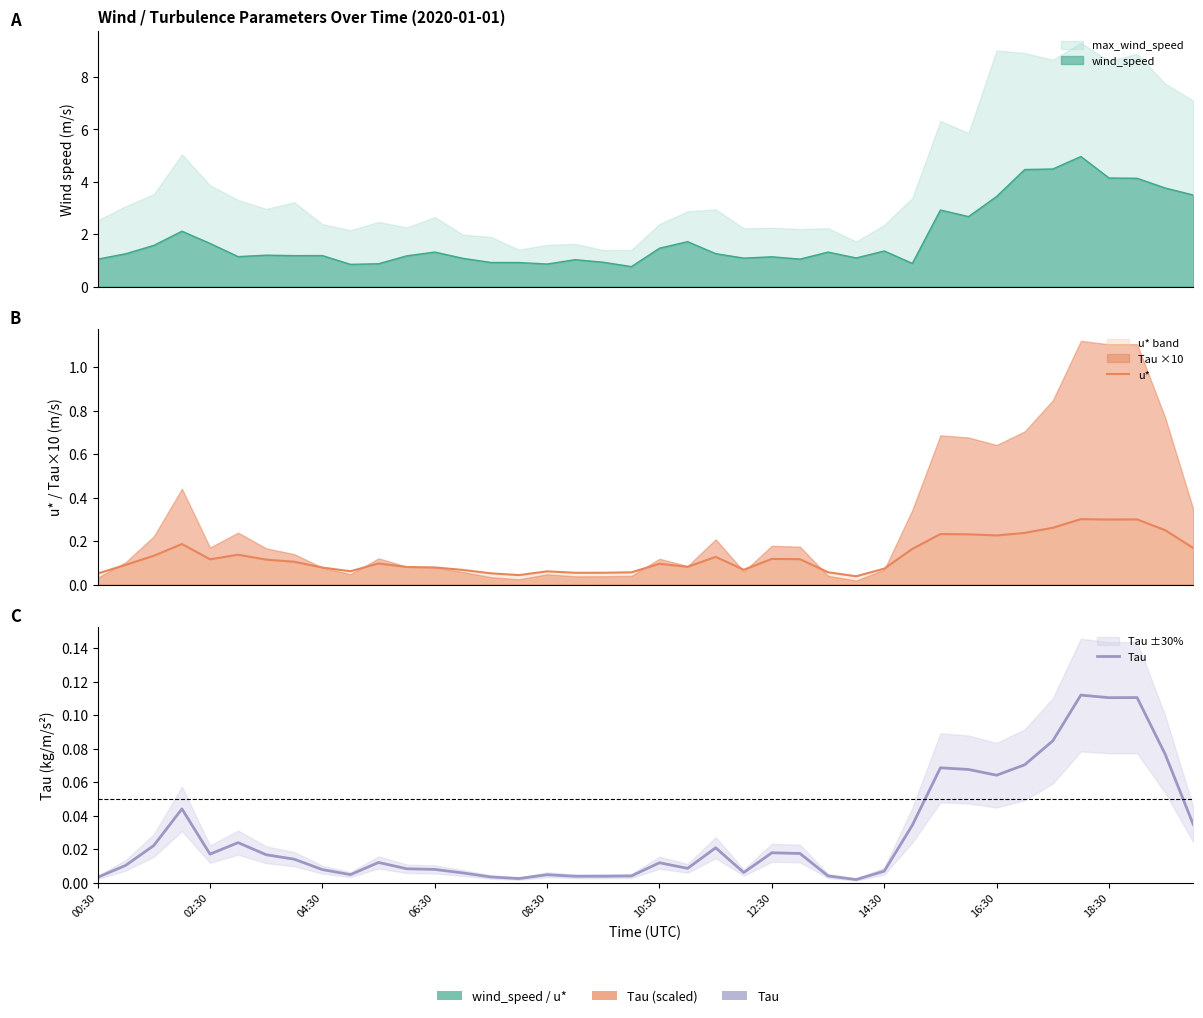

True or false: u* and Tau cross at least once.

False